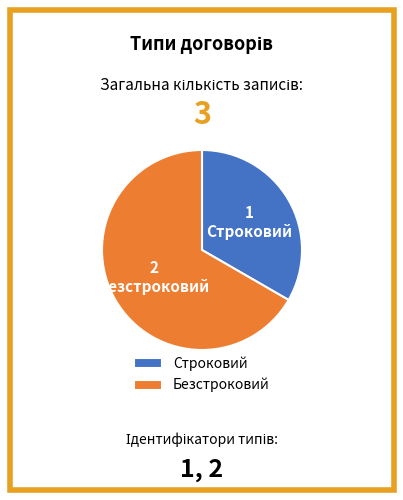

Between Безстроковий and Строковий, which is larger?

Безстроковий